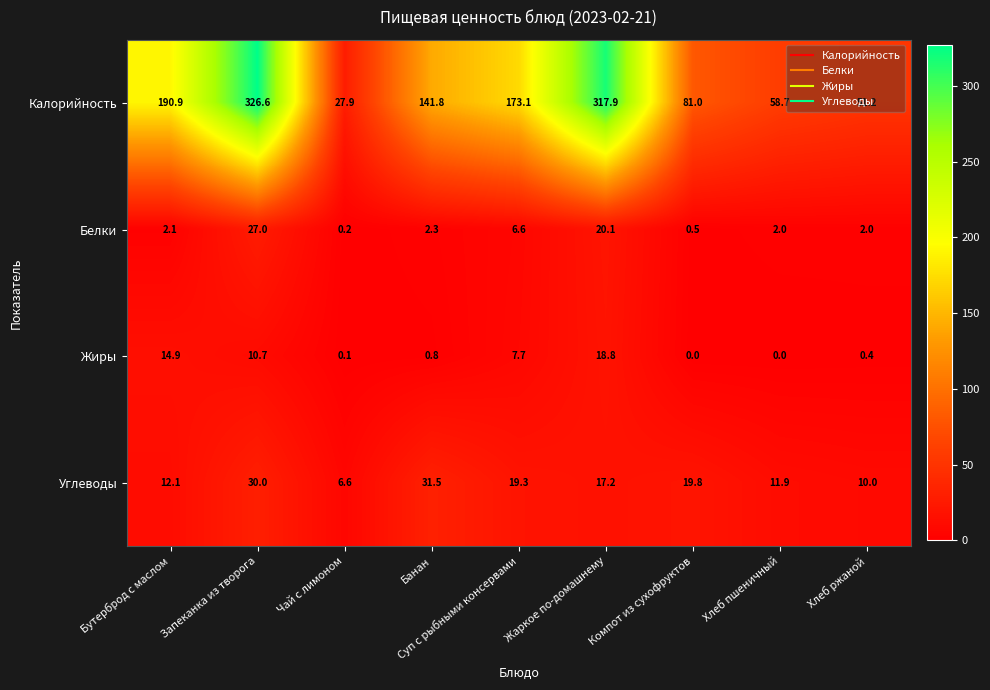

Where does the Калорийность series first go above 141?

Бутерброд с маслом